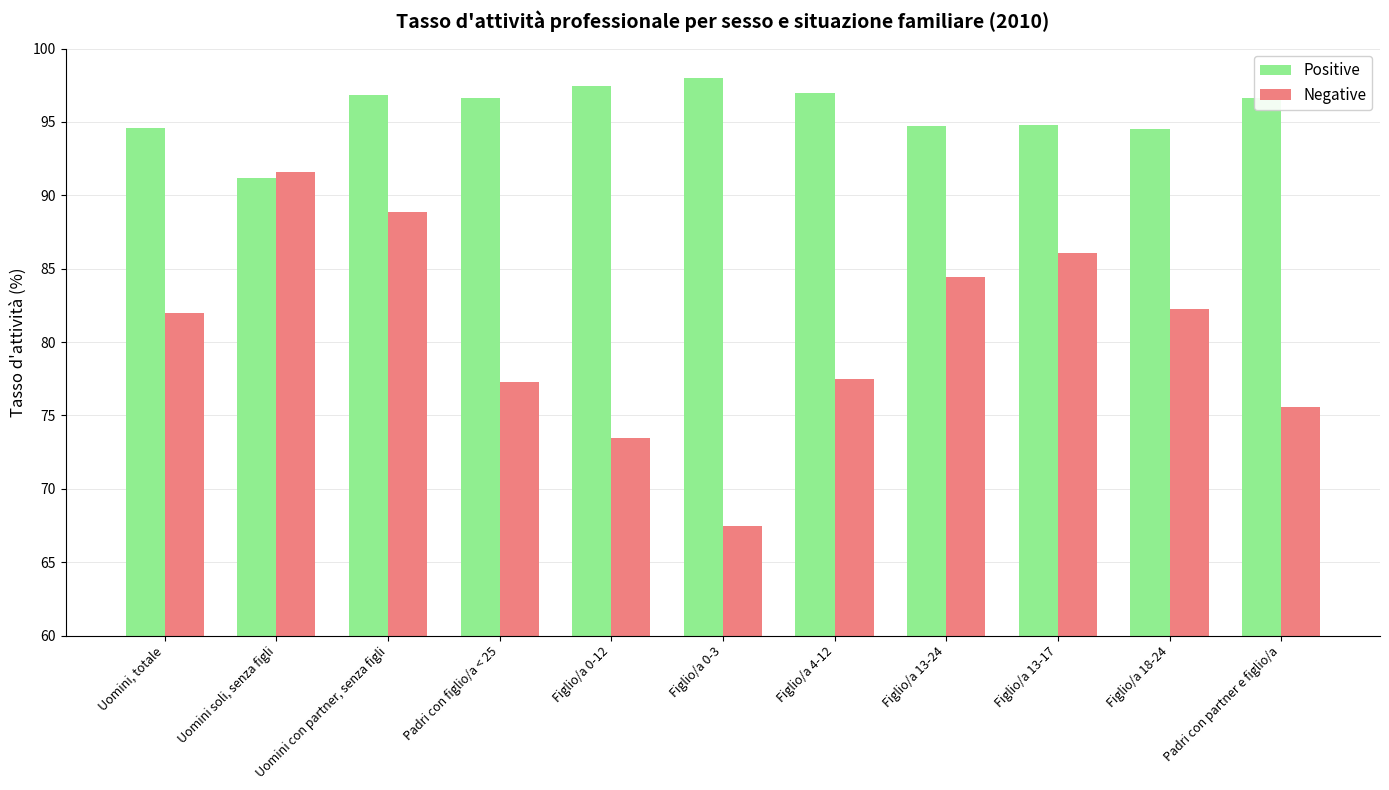

Are the bars horizontal?

No